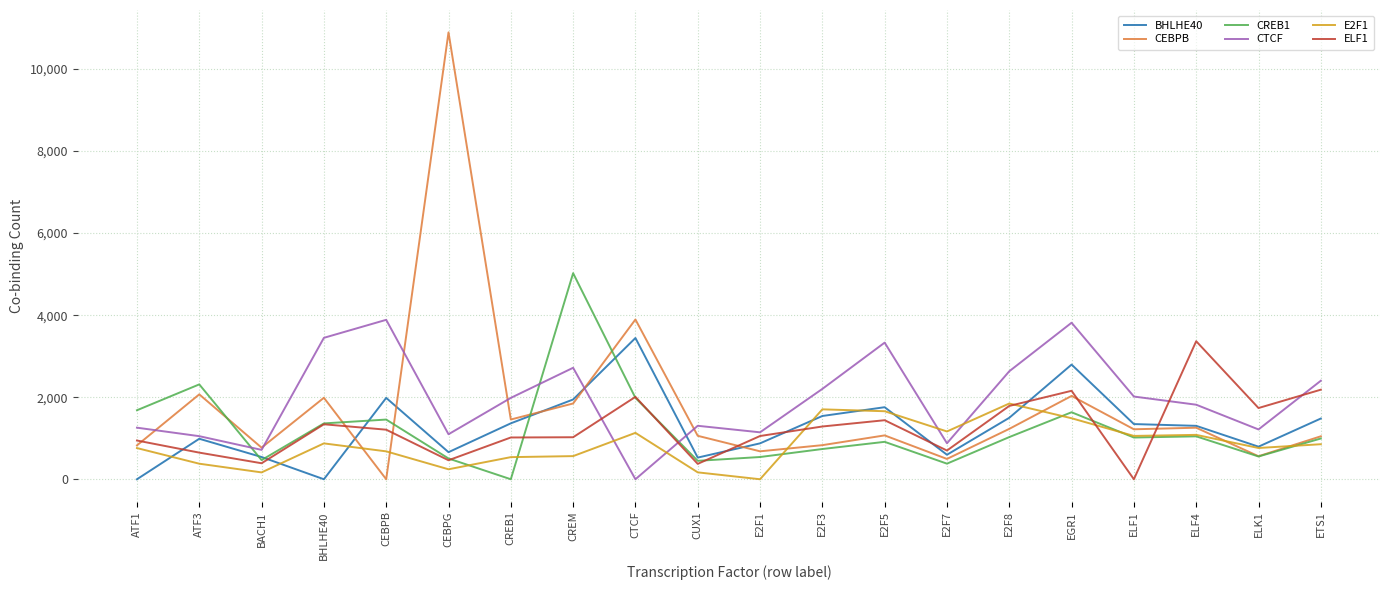

What is the spread (max minus min) of values at CEBPG?

10650